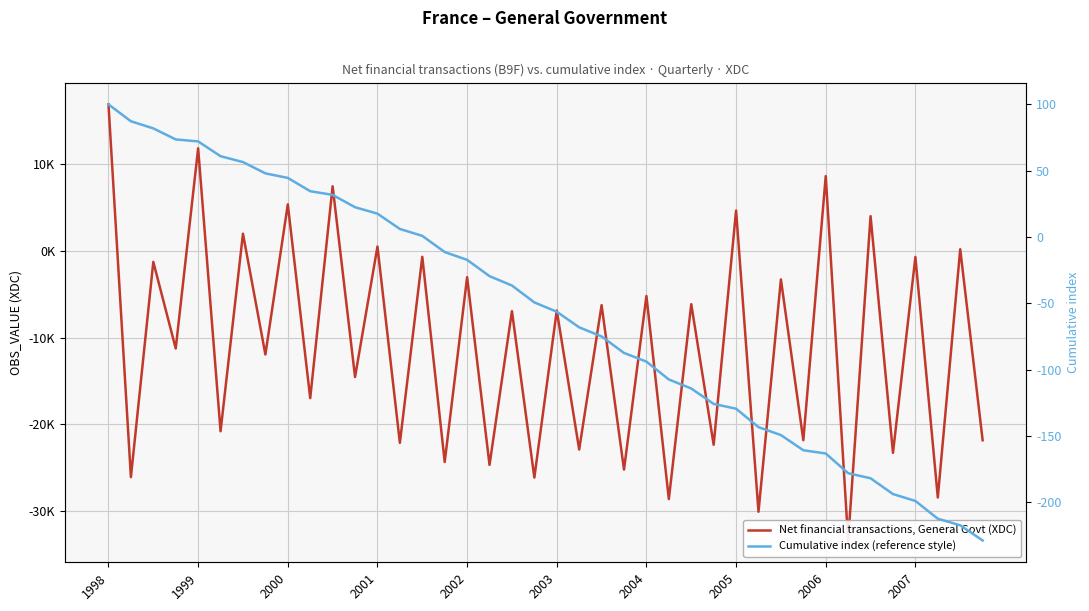

Between 2001 and 25, which series saw the biggest shift?

Net financial transactions, General Govt (XDC)